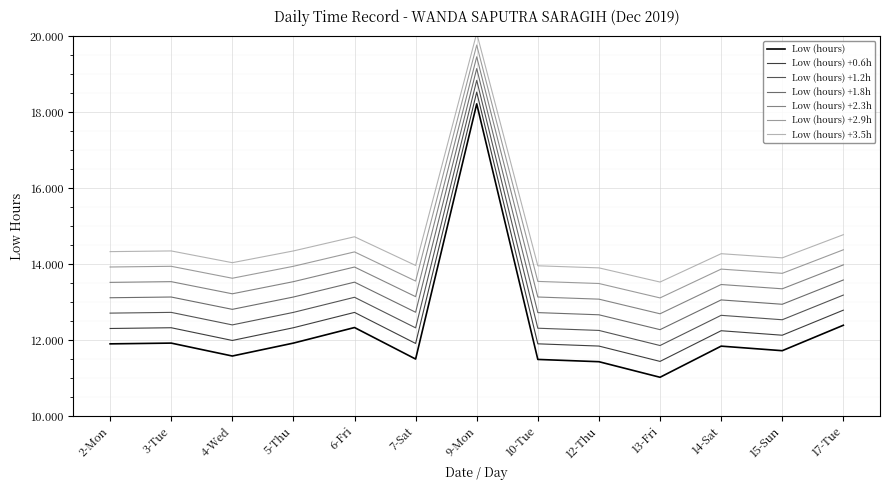

The value of Low (hours) at 14-Sat is 11.8. True or false?

True